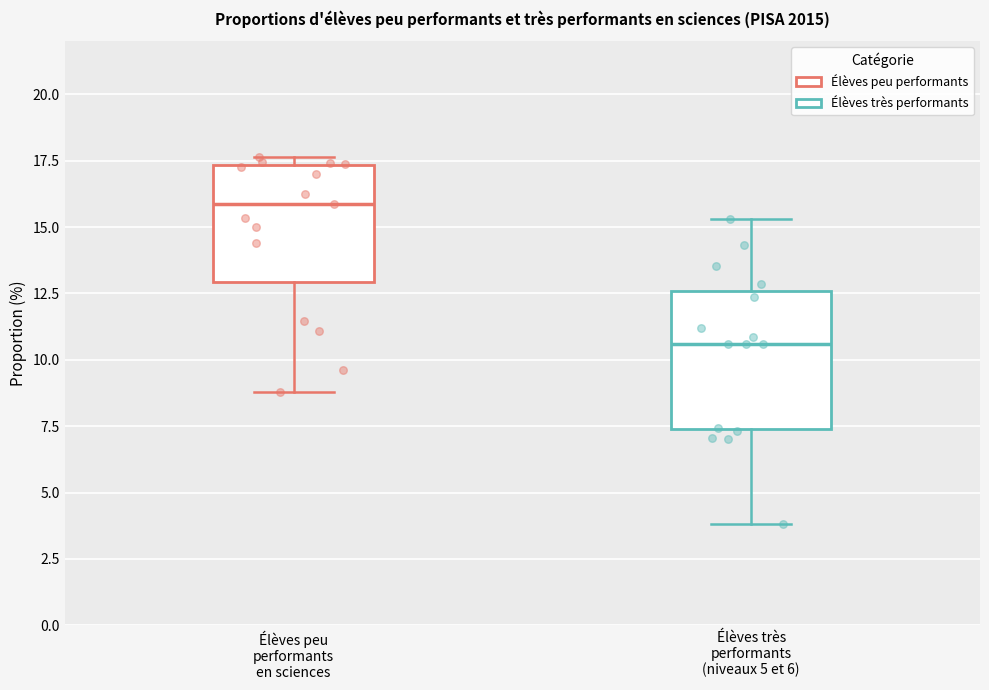

Comparing the boxes themselves (not the whiskers), which one is the tallest?

Élèves très performants (niveaux 5 et 6)